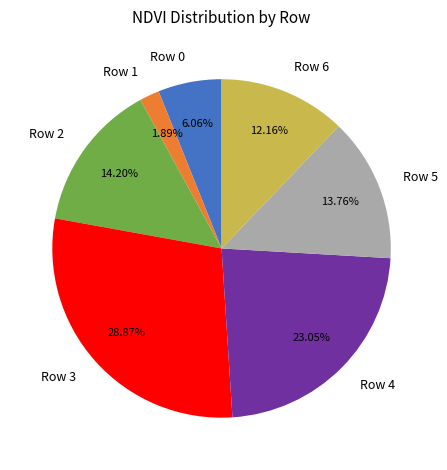

To the nearest percent, what percentage of the pie is Row 4?

23%